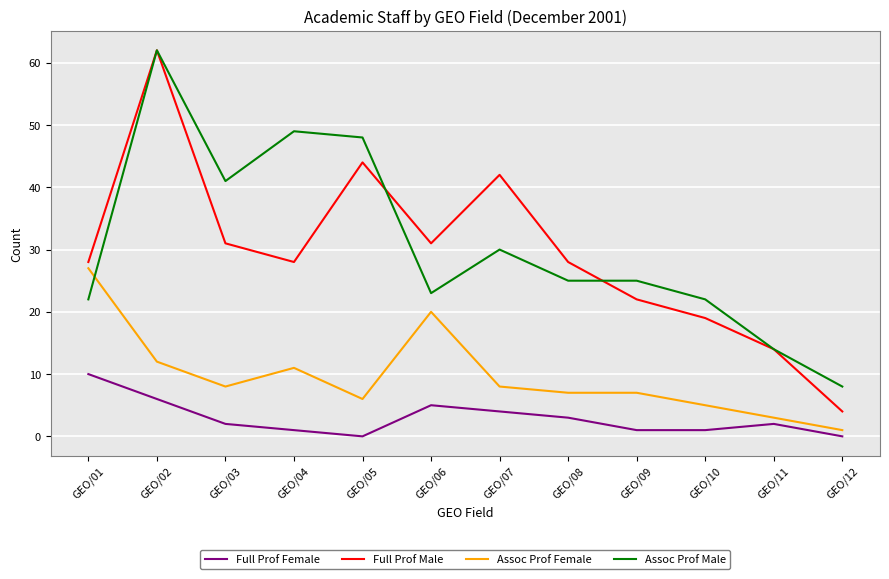

At GEO/03, list the series in order from smallest to largest.

Full Prof Female, Assoc Prof Female, Full Prof Male, Assoc Prof Male